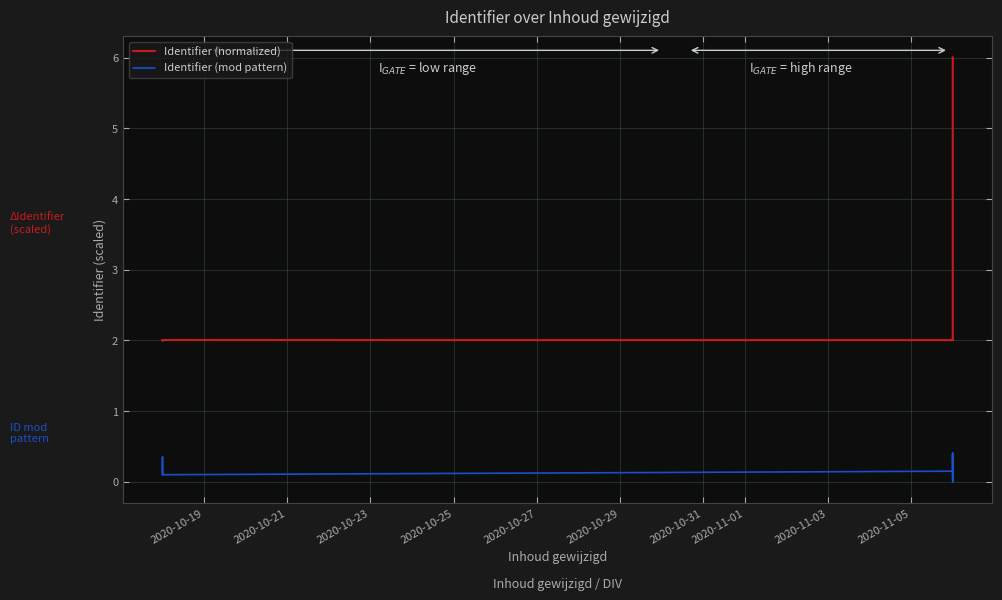

How many lines are shown in the chart?

2